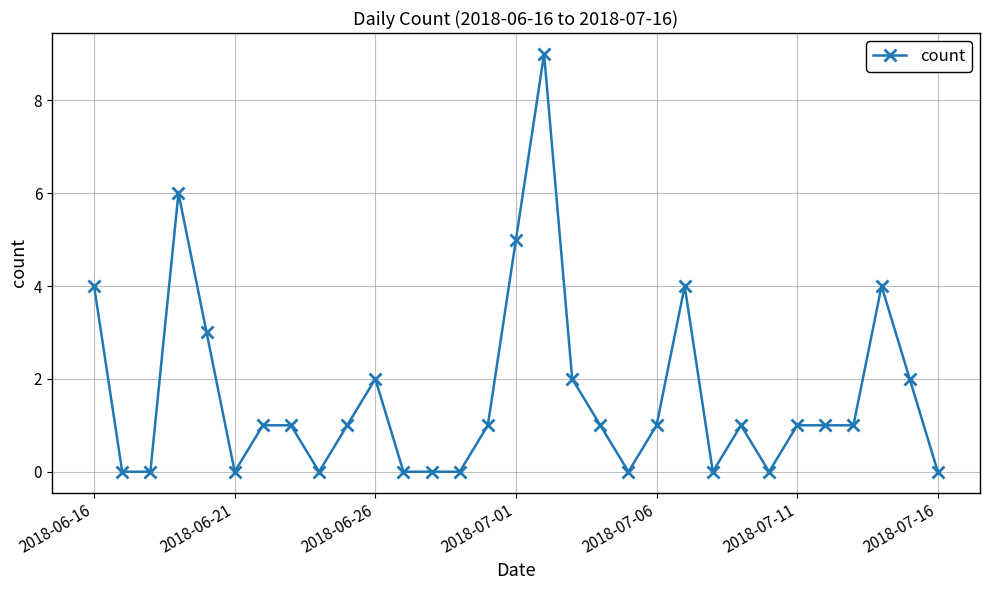

What is the greatest value displayed?

9